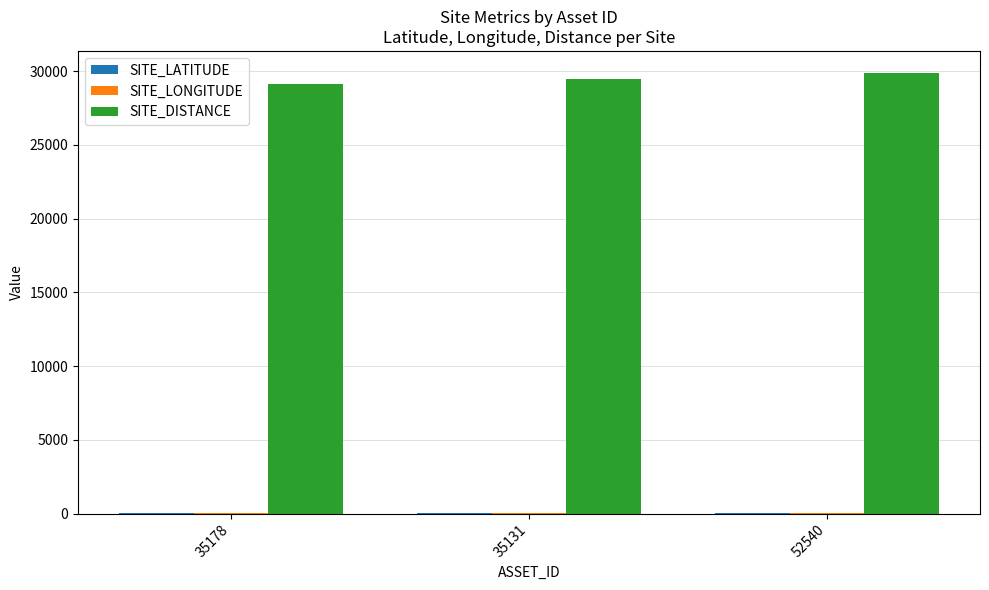

Which series has the largest total across all categories?

SITE_DISTANCE